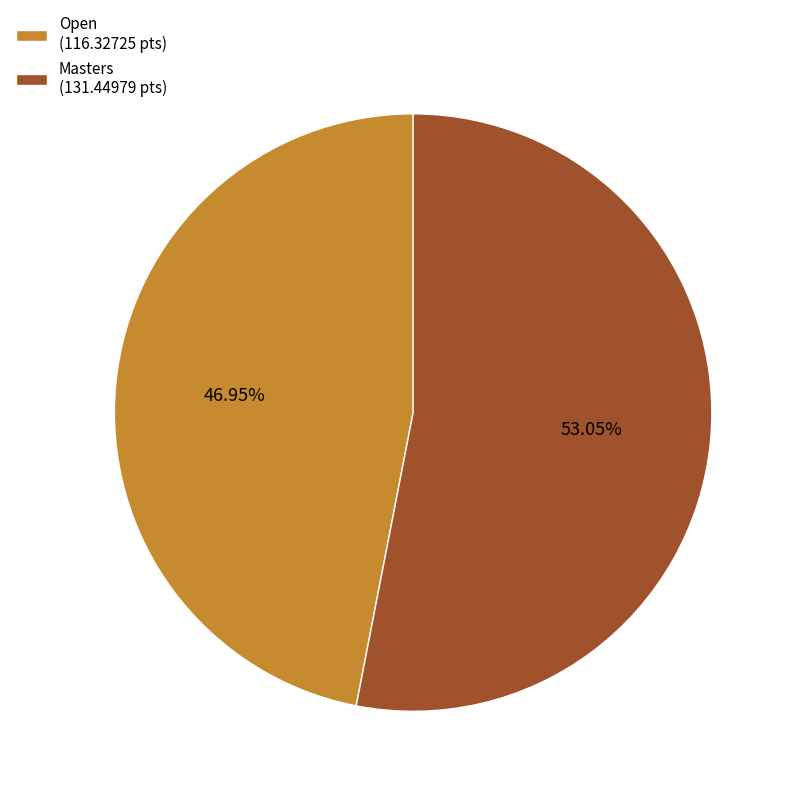

Which category has the biggest portion of the pie?

Masters